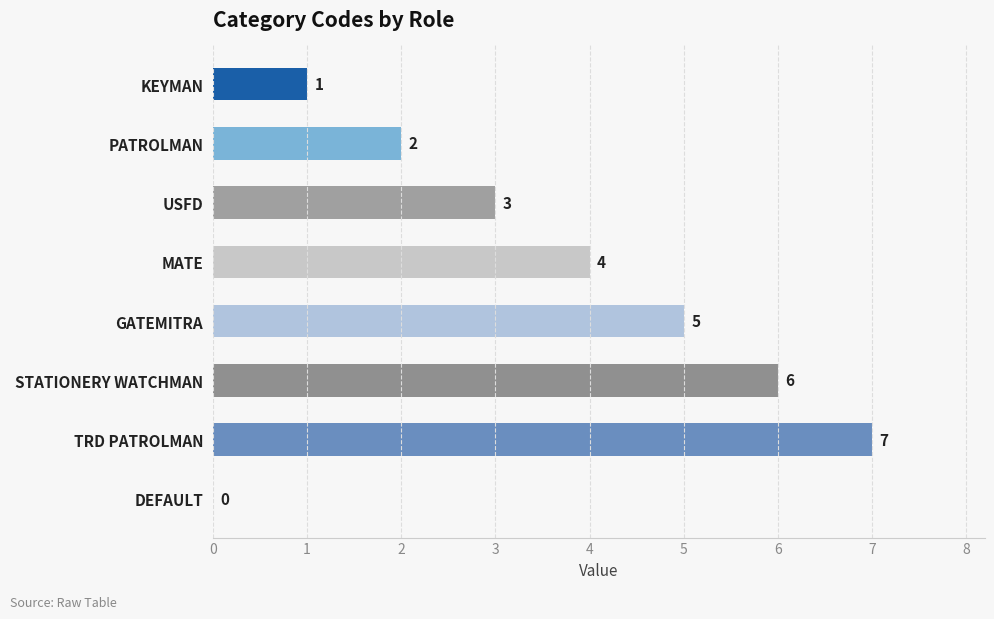

What is the sum of the values at KEYMAN and MATE?

5